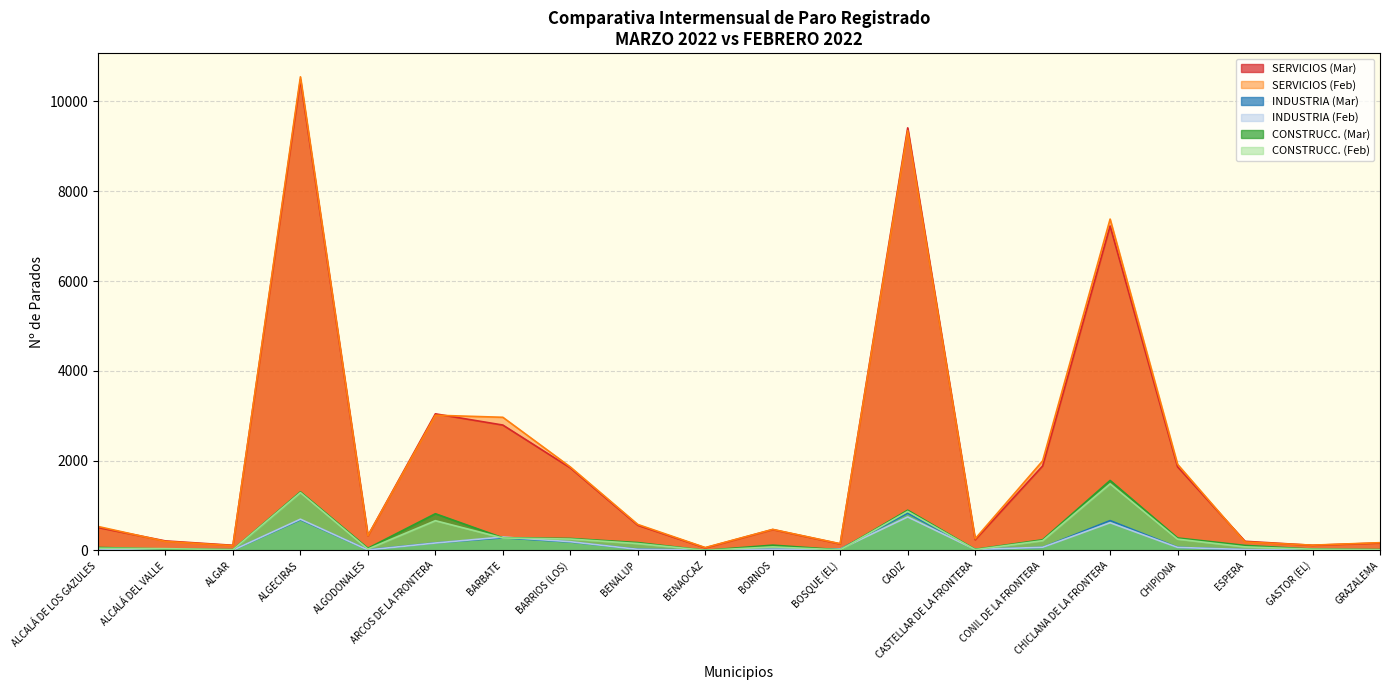

At ALGECIRAS, list the series in order from largest to smallest.

SERVICIOS (Feb), SERVICIOS (Mar), CONSTRUCC. (Mar), CONSTRUCC. (Feb), INDUSTRIA (Feb), INDUSTRIA (Mar)